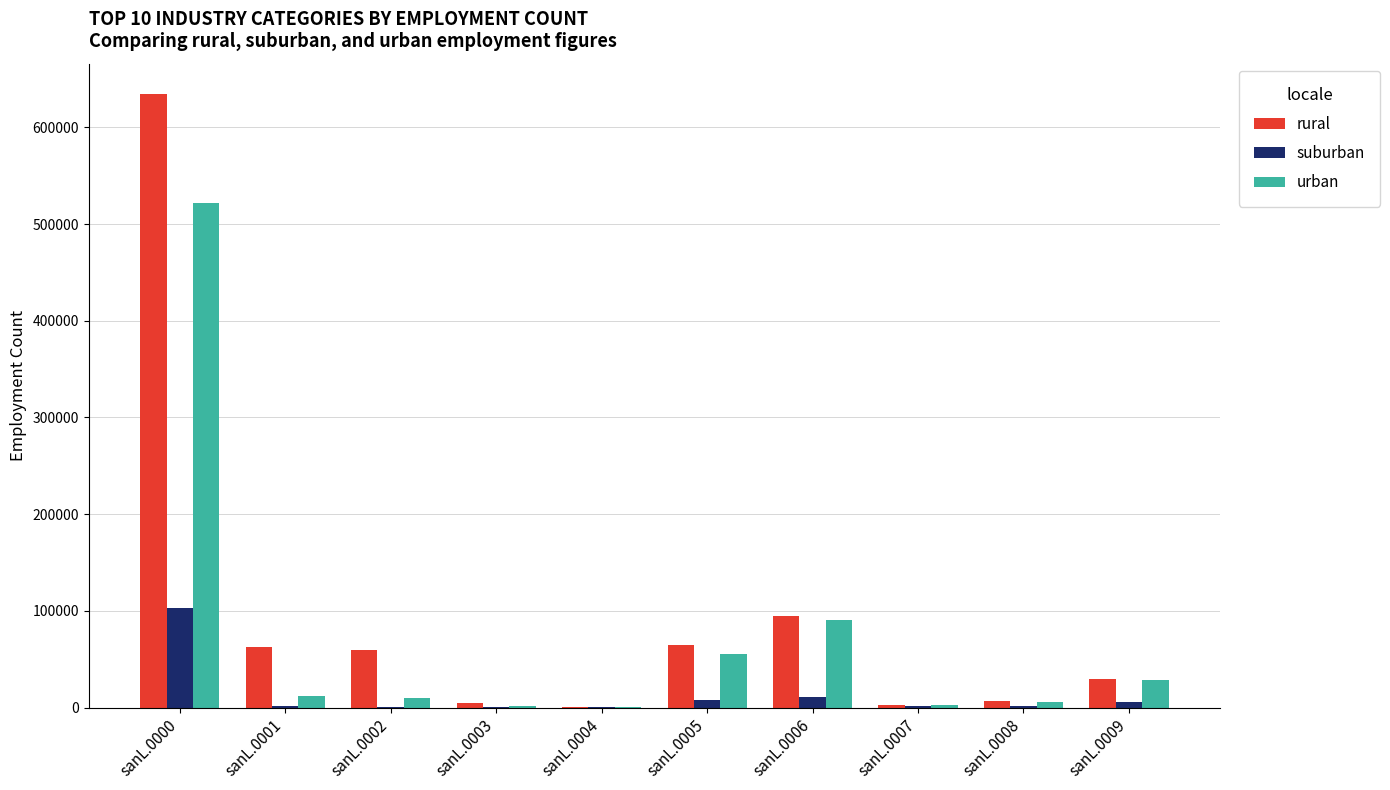

True or false: rural has a value of 634193 at sanL.0000.

True